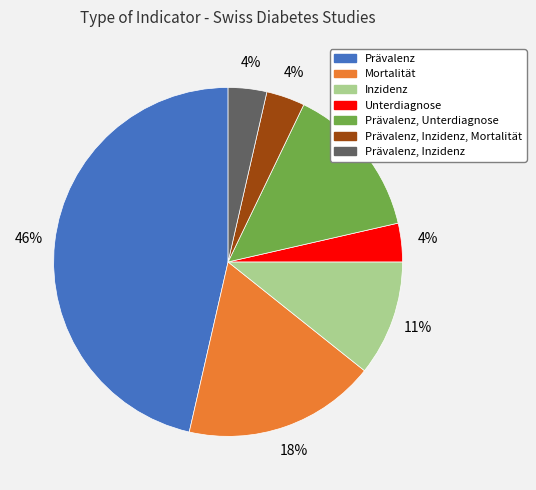

Is it true that Prävalenz, Inzidenz is 18% of the pie?

False